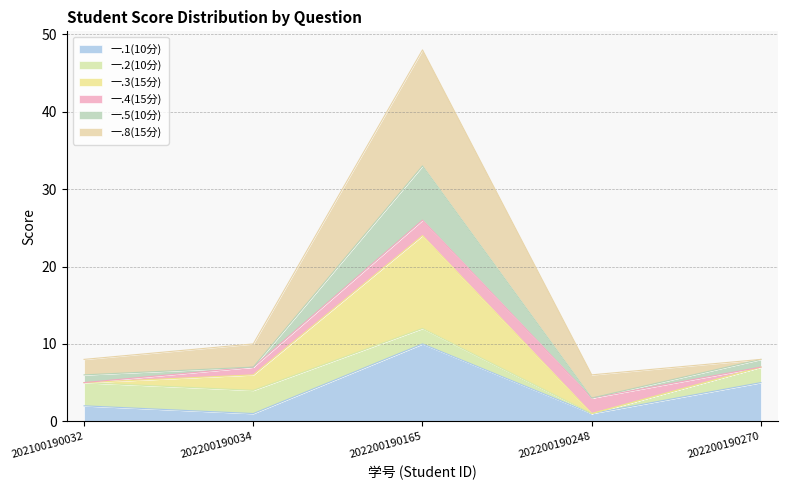

What is the maximum value shown in the chart?

48